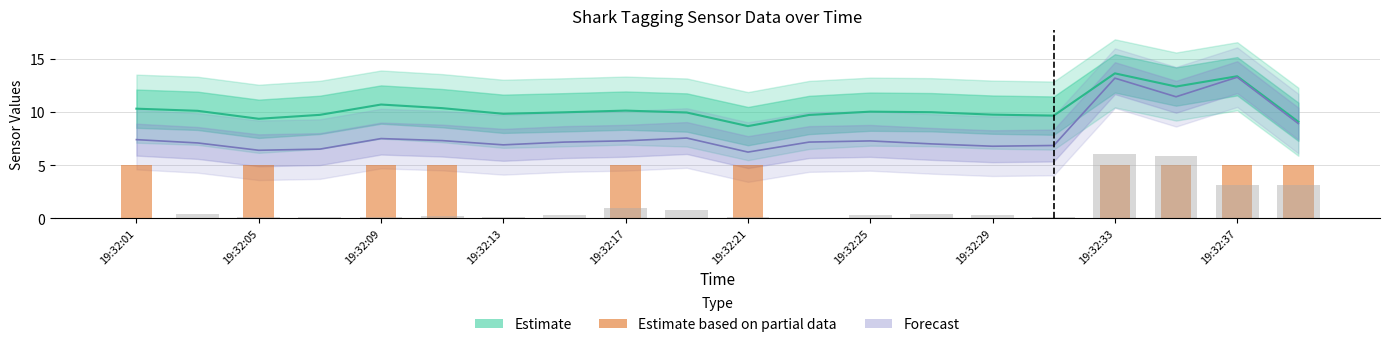

Reading right to left, extract all data points from this chart.

5	5	5	5	0	0	0	0	0	5	0	5	0	0	5	5	0	5	0	5